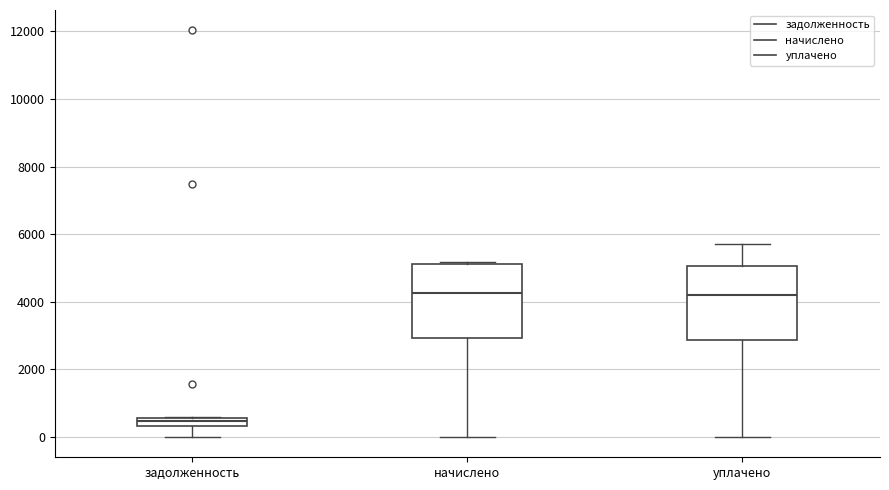

Where is the upper edge of the box for уплачено on the y-axis? The values are not printed on the chart, so give them approximately, as read against the axis.

5000